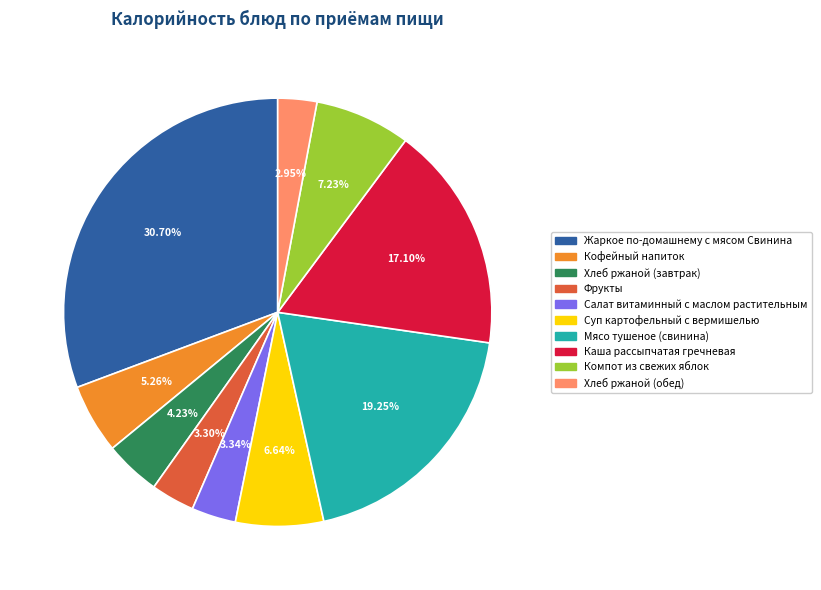

How many segments does this pie chart have?

10